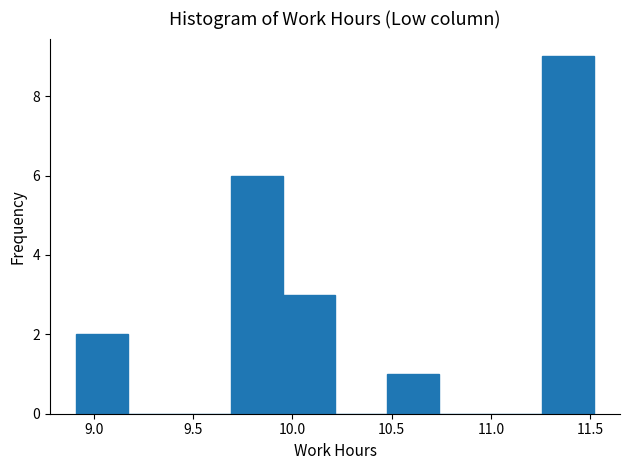

How tall is the bar that spans 9.95 to 10.20 on the x-axis? Neither the bar edges nor the heights are printed on the chart, so give them approximately, as read against the axes.

3